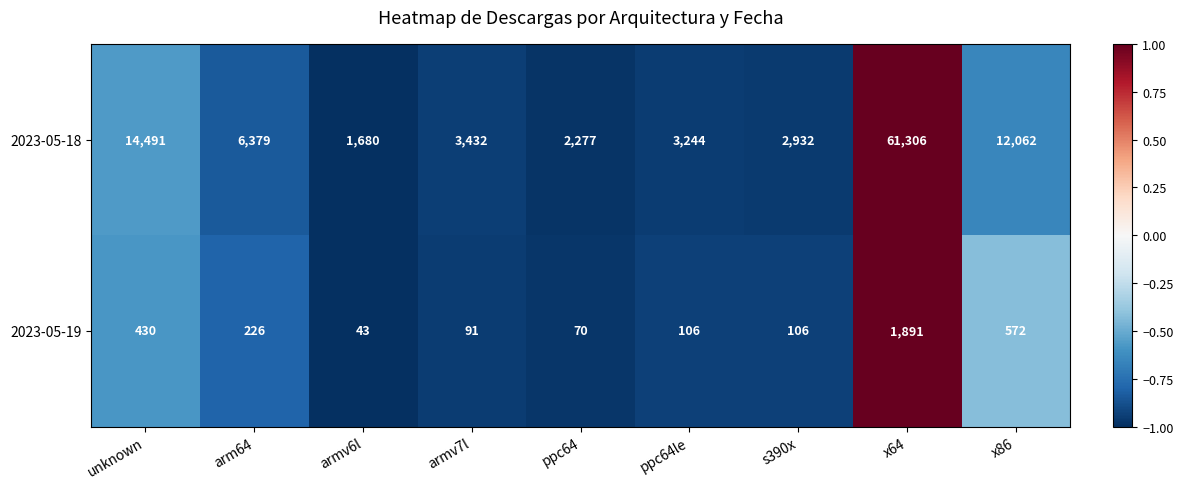

Rank the series by their average value, from lowest to highest.

2023-05-19, 2023-05-18